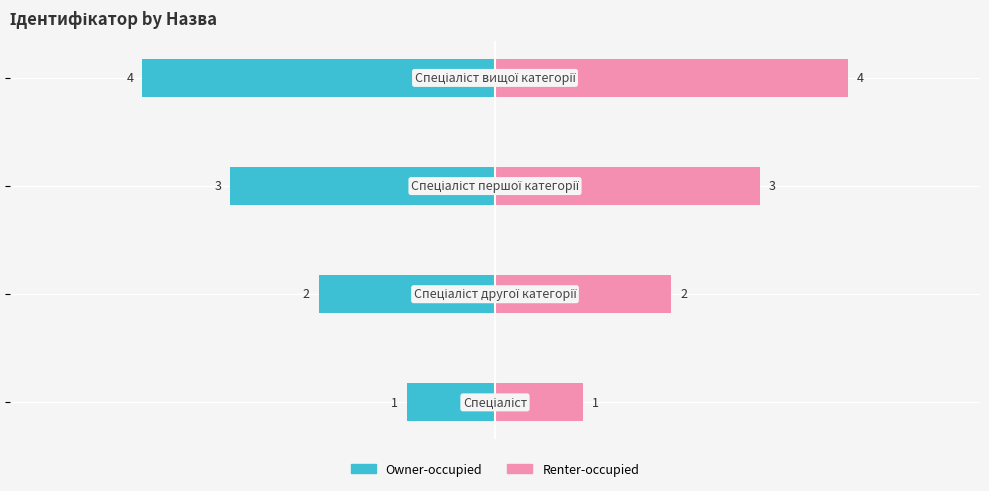

Rank the series by their average value, from lowest to highest.

Owner-occupied, Renter-occupied